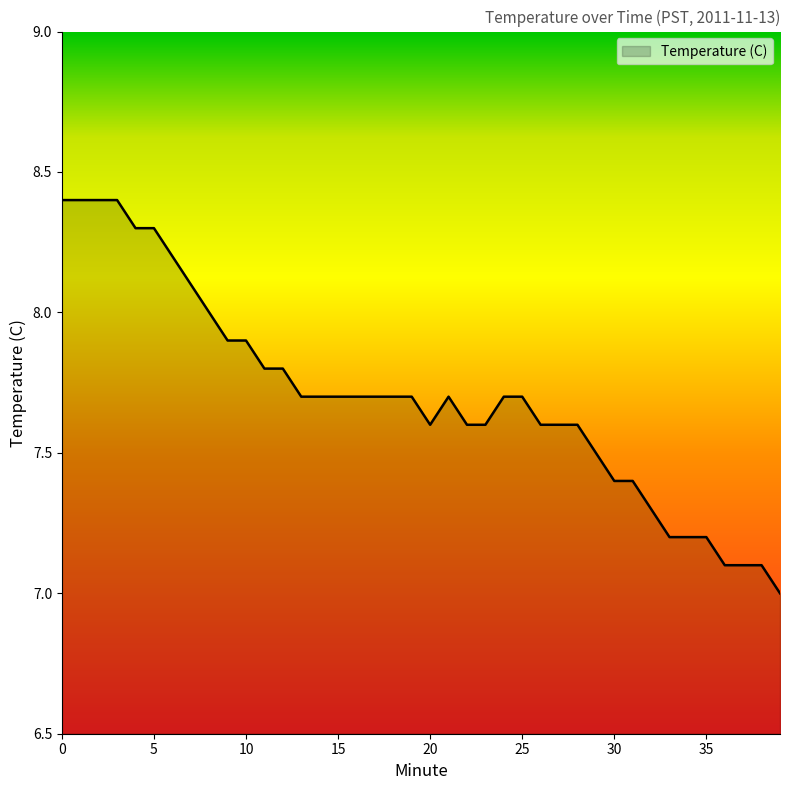

Reading left to right, what are all the values shown in this chart?

8.4	8.4	8.4	8.4	8.3	8.3	8.2	8.1	8.0	7.9	7.9	7.8	7.8	7.7	7.7	7.7	7.7	7.7	7.7	7.7	7.6	7.7	7.6	7.6	7.7	7.7	7.6	7.6	7.6	7.5	7.4	7.4	7.3	7.2	7.2	7.2	7.1	7.1	7.1	7.0